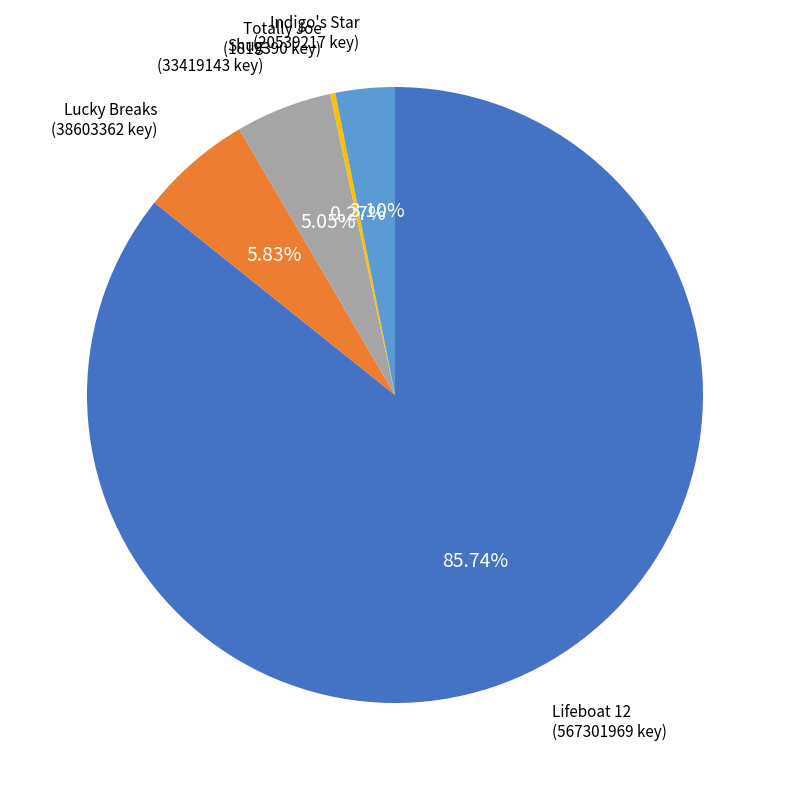

Is there any slice that represents more than half of the pie?

Yes